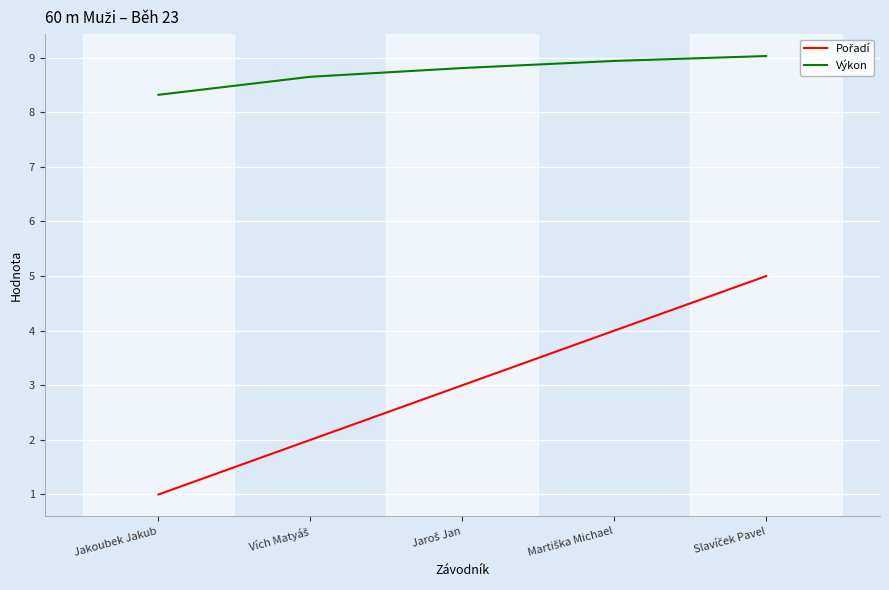

What is the difference between the second highest and second lowest values in the Výkon series?

0.3